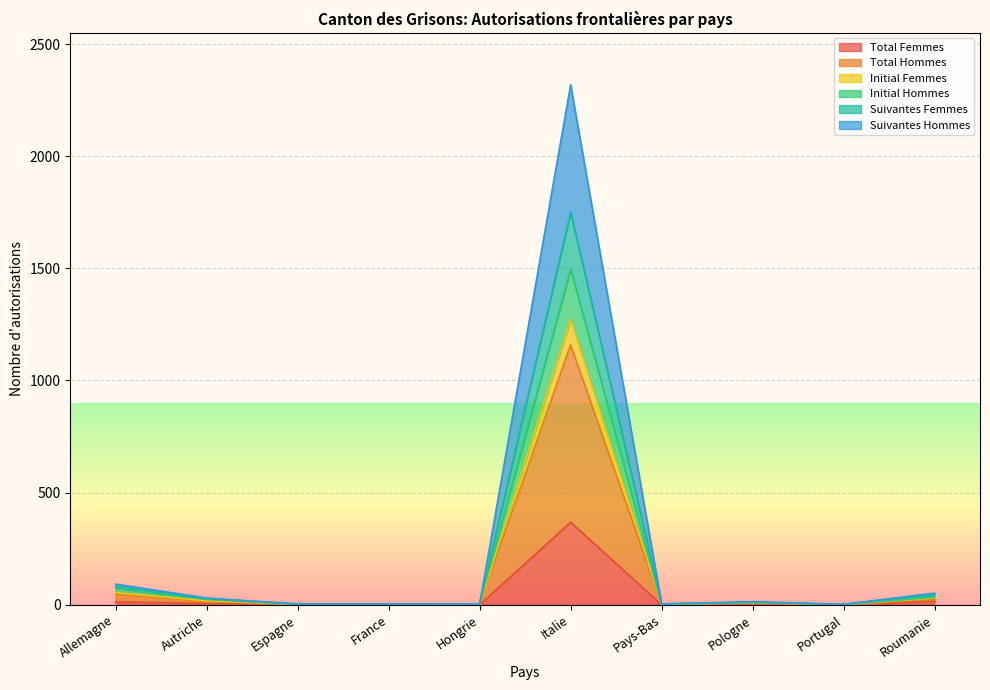

At which label does Total Hommes reach its minimum?

Portugal